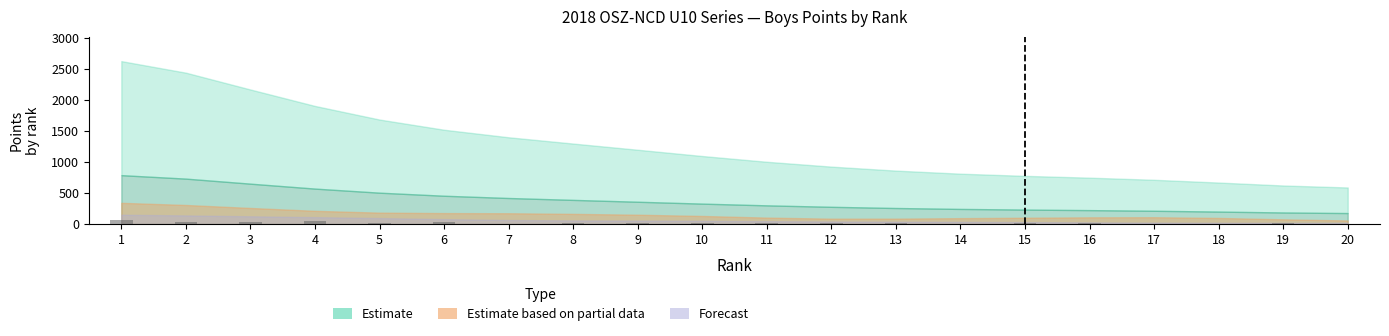

The value of col_11_PTS at 19 is 2.8. True or false?

False